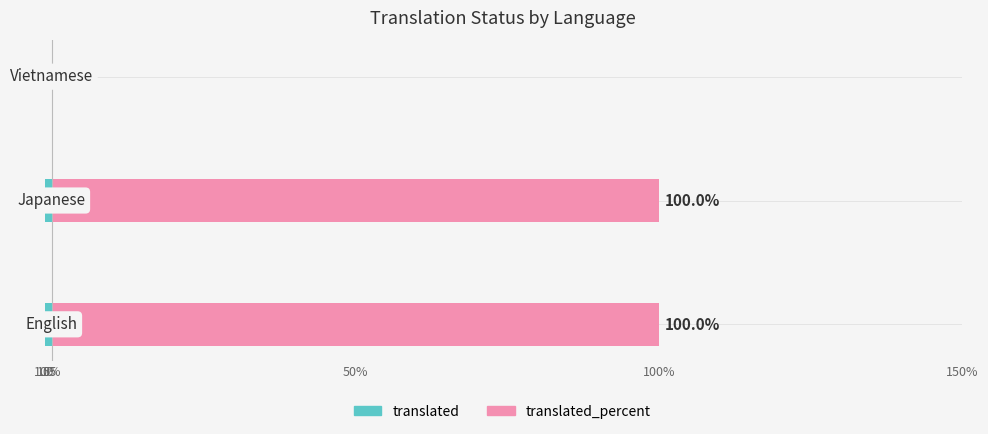

What is the difference between the highest and lowest values at 1.0?

101